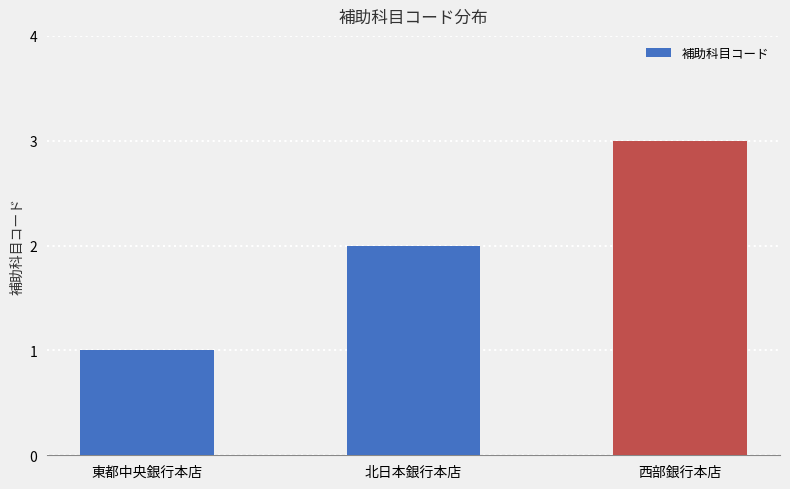

What position from the left is 東都中央銀行本店?

1